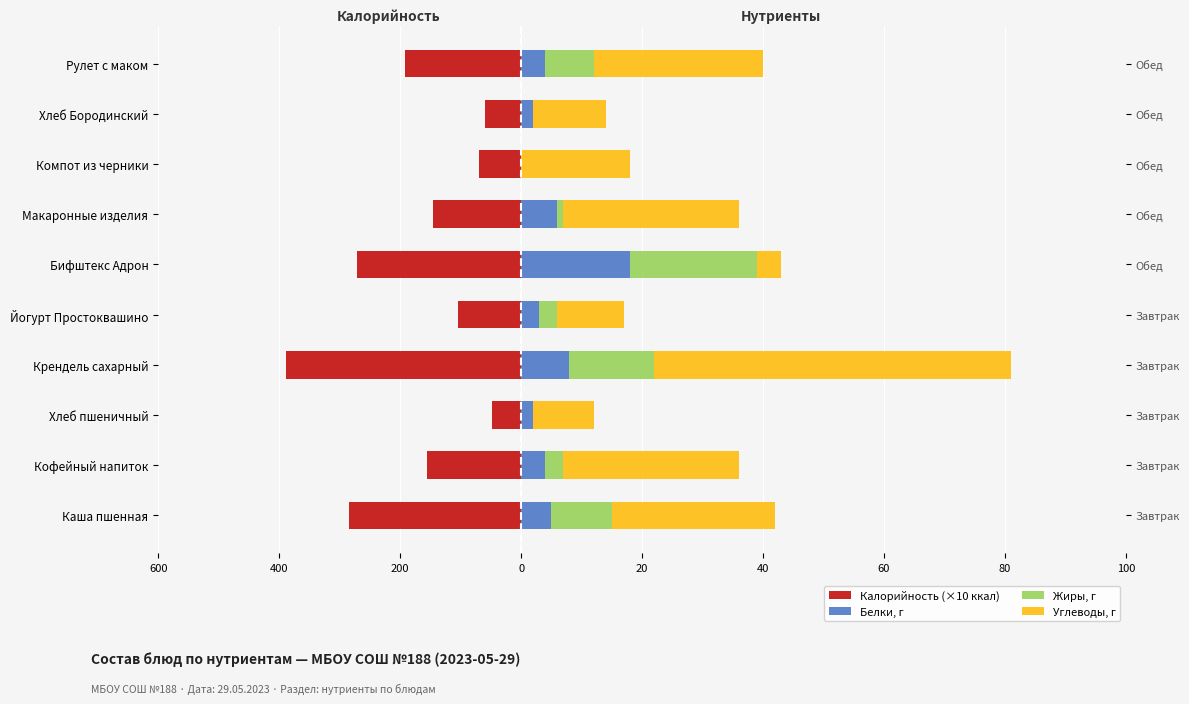

How many data points in Калорийность (×10 ккал) are less than -14?

6